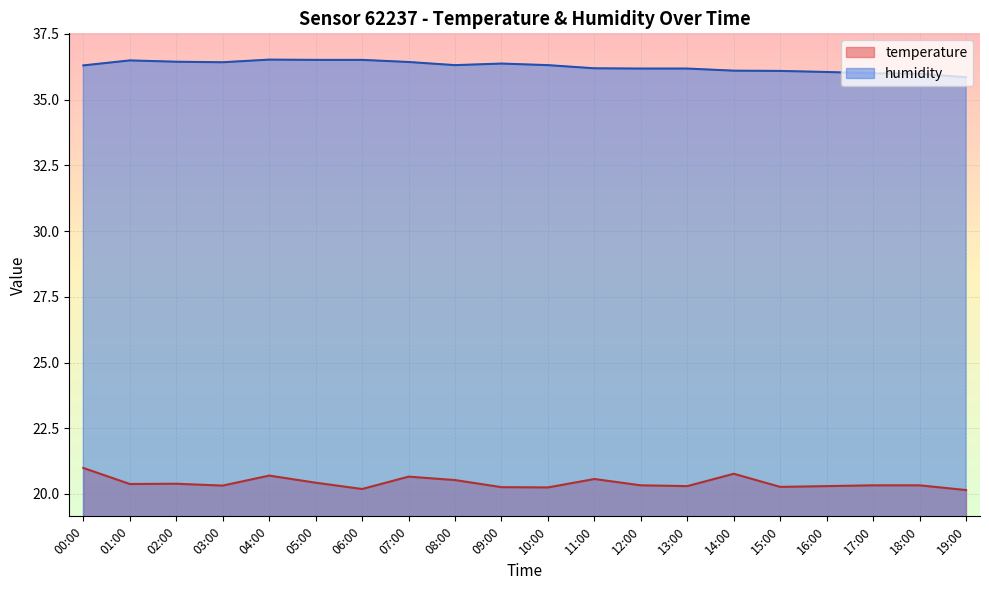

How many interior local valleys does the temperature series have?

6